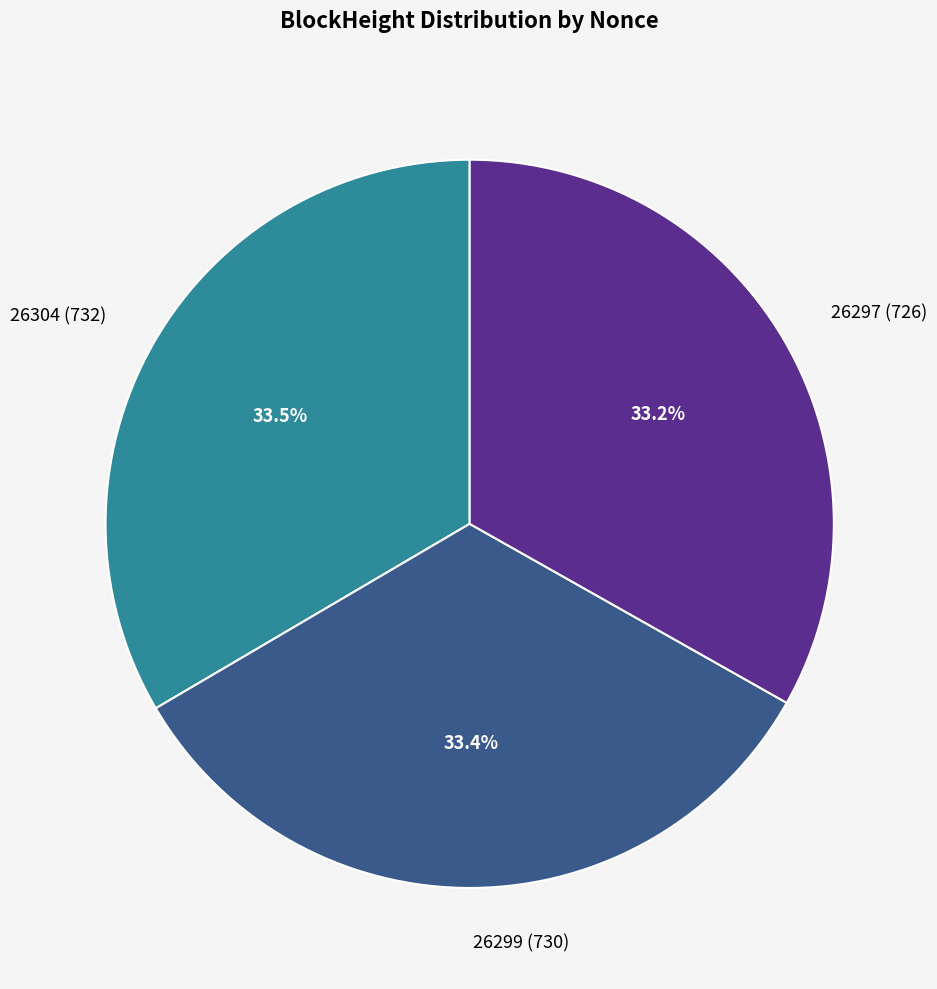

What is the ratio of the value at 26297 (726) to the value at 26299 (730)?

1.0